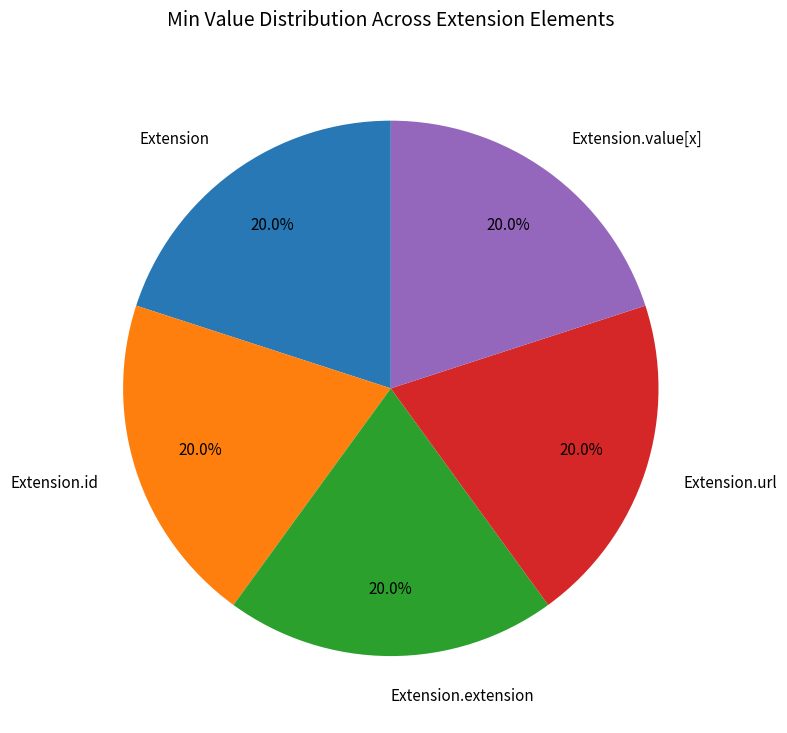

What is the ratio of the value at Extension.url to the value at Extension.value[x]?

1.0